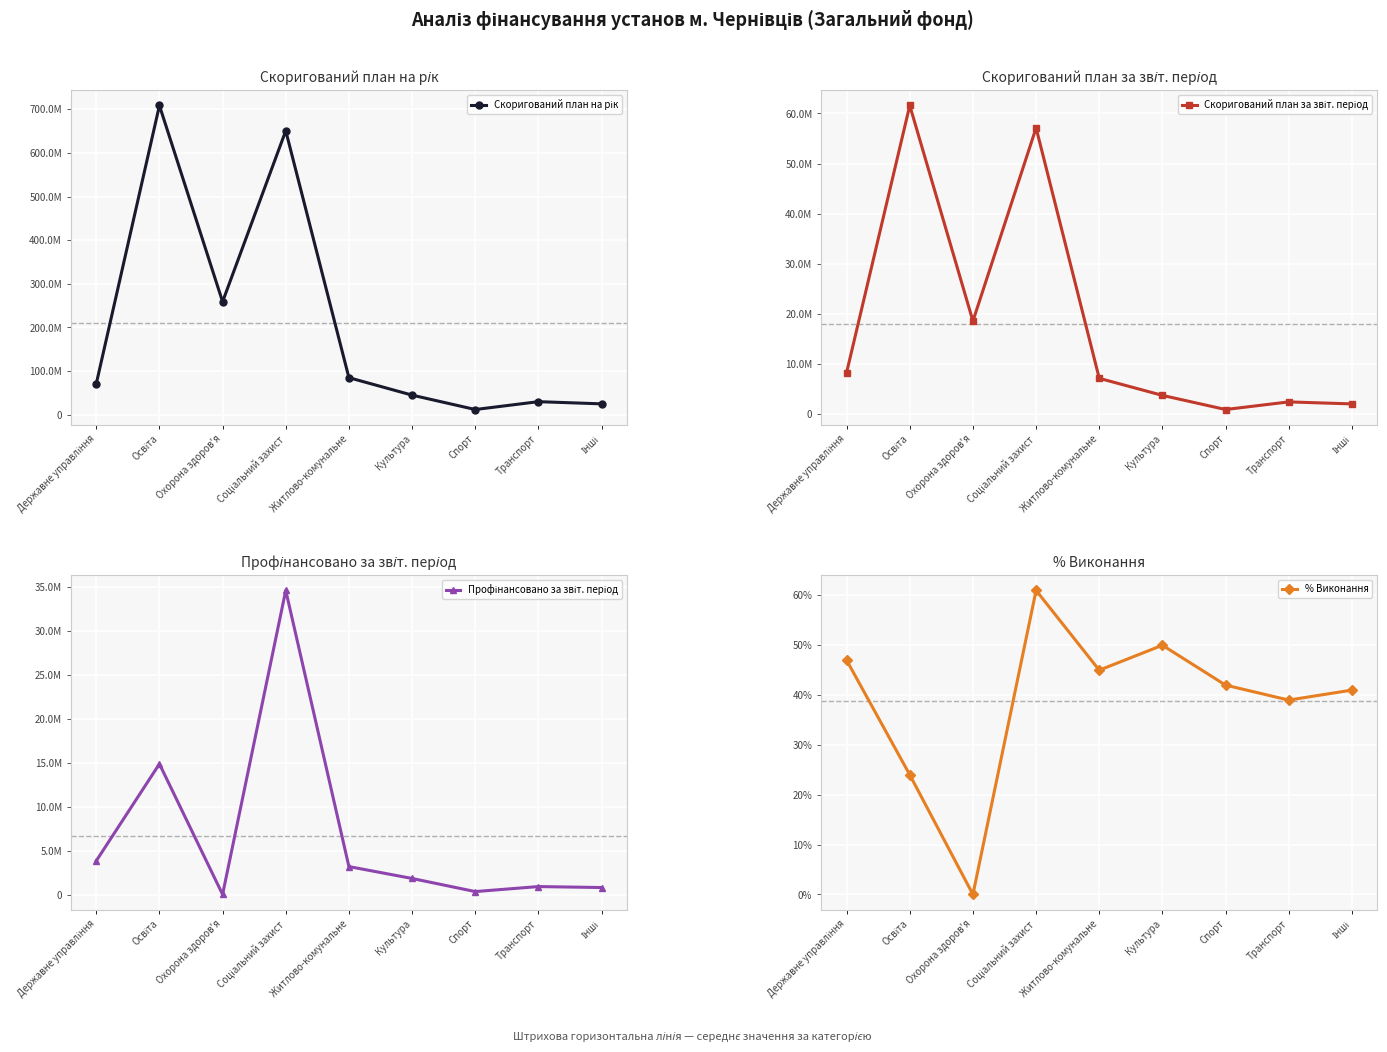

Which has a higher value, Інші or Державне управління?

Державне управління